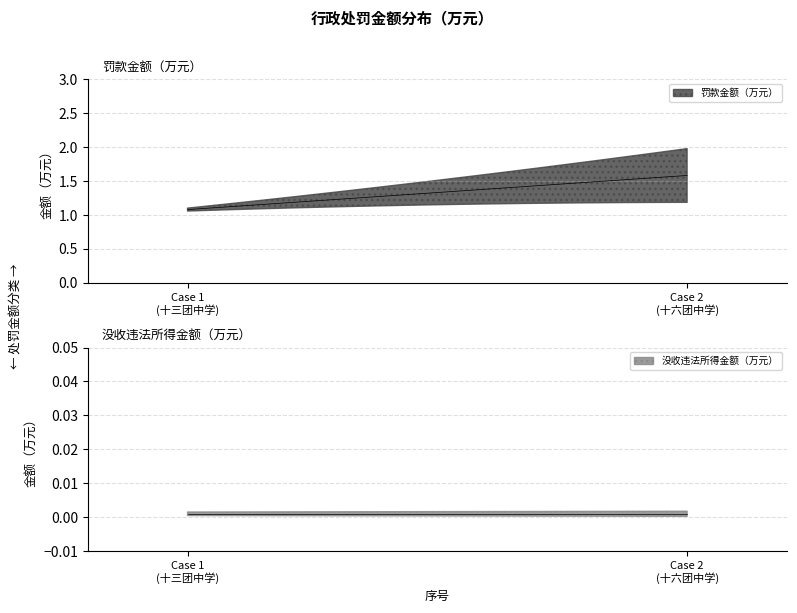

The 没收违法所得金额（万元） series shows 0.0 at 1. True or false?

True